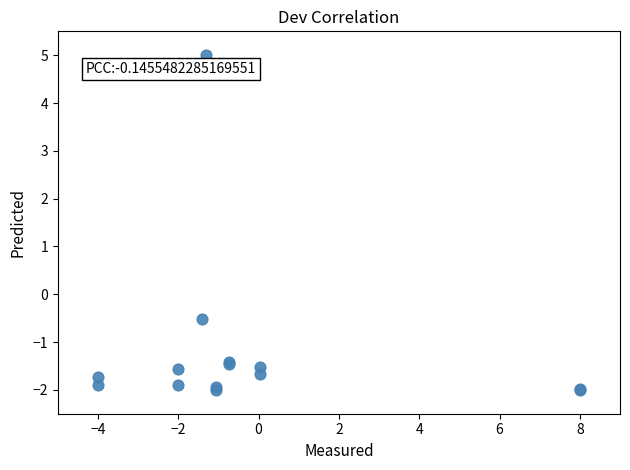

What Y value in the scatter plot is closest to 1?

-0.5